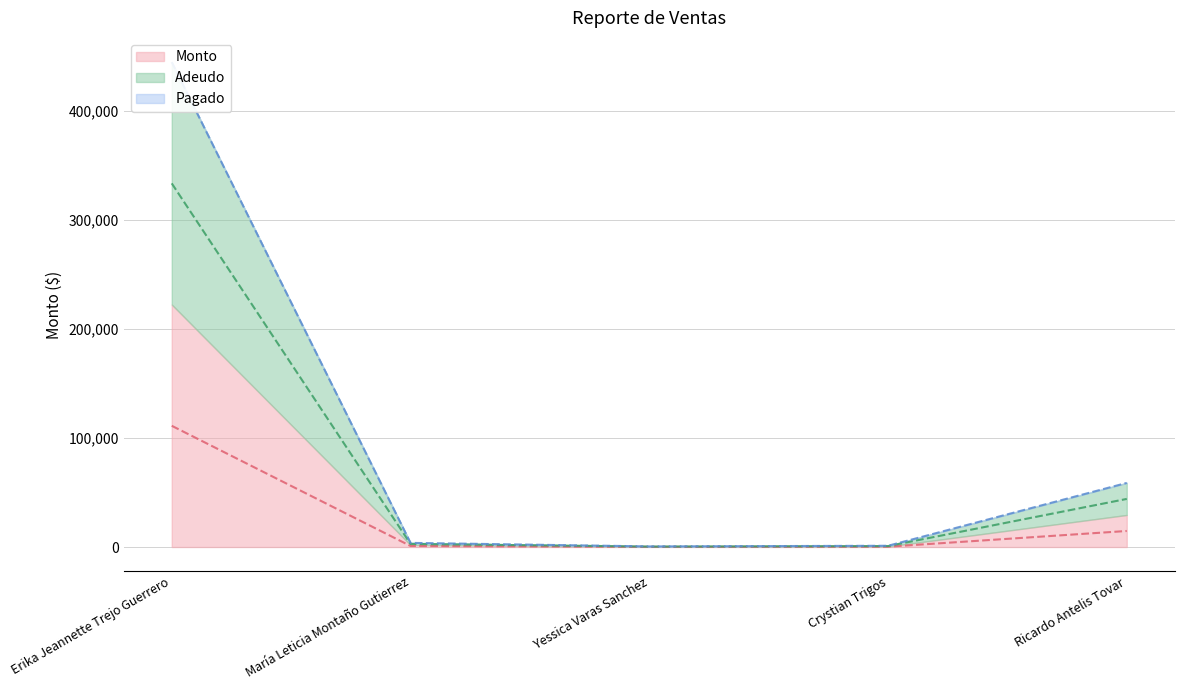

True or false: Adeudo and Monto cross at least once.

False